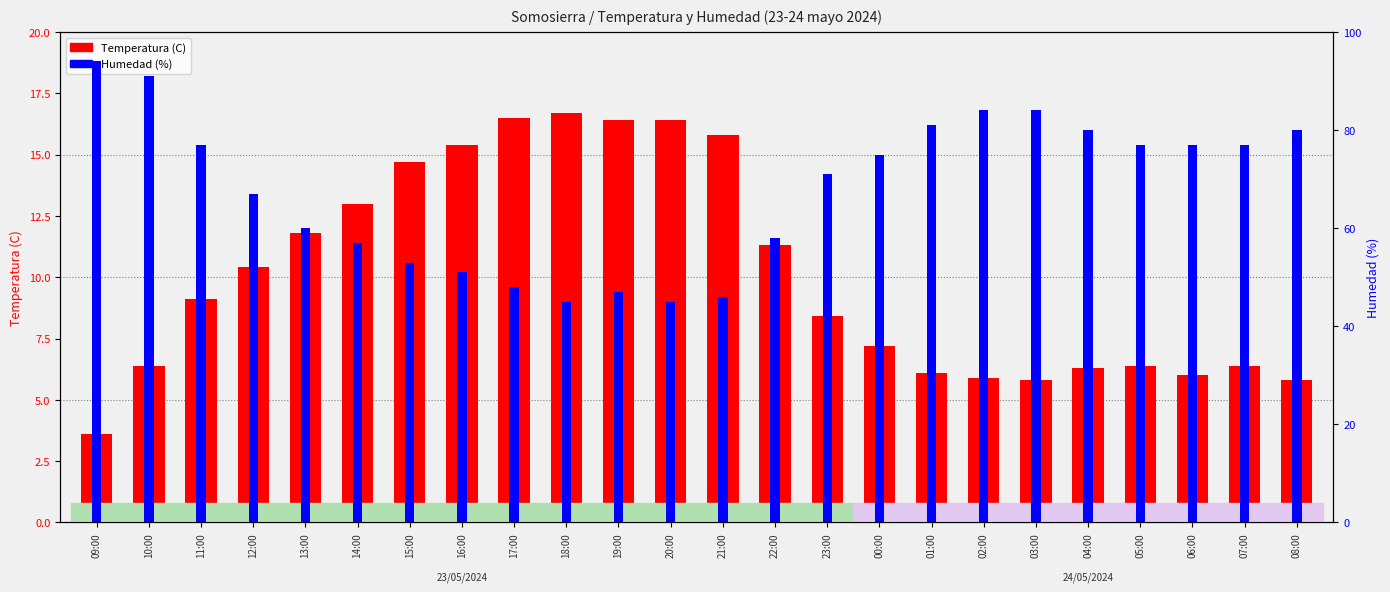

What is the difference between the highest and lowest values at 12:00?

56.6